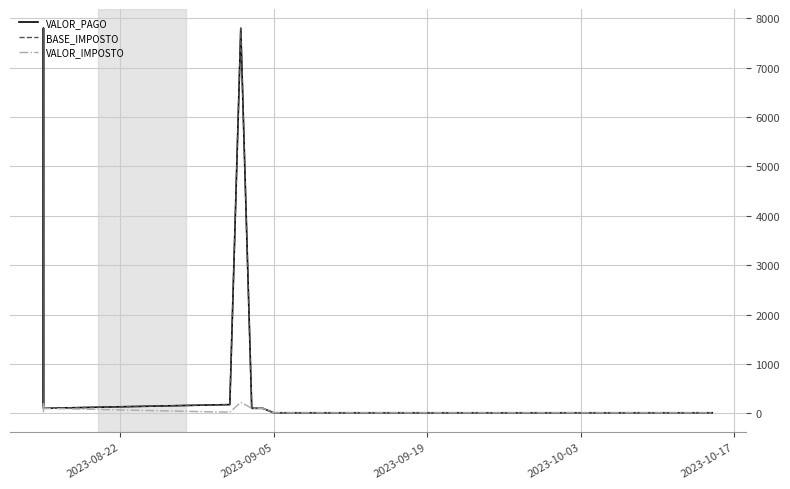

Is the value of VALOR_IMPOSTO at 9 greater than the value of BASE_IMPOSTO at 2023-08-22?

No